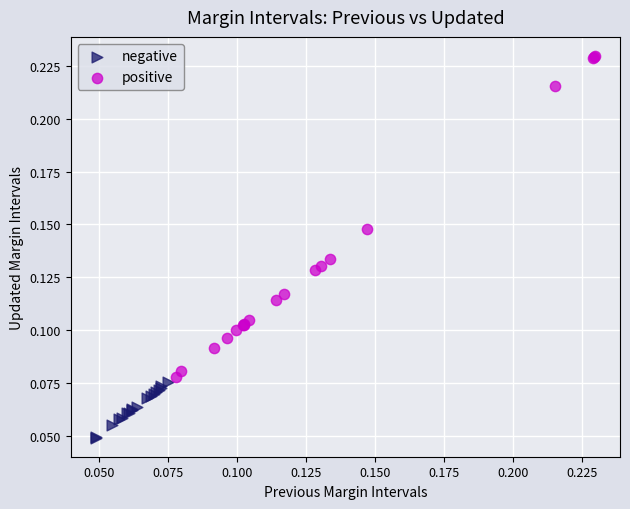

Which series reaches the minimum Y coordinate?

negative